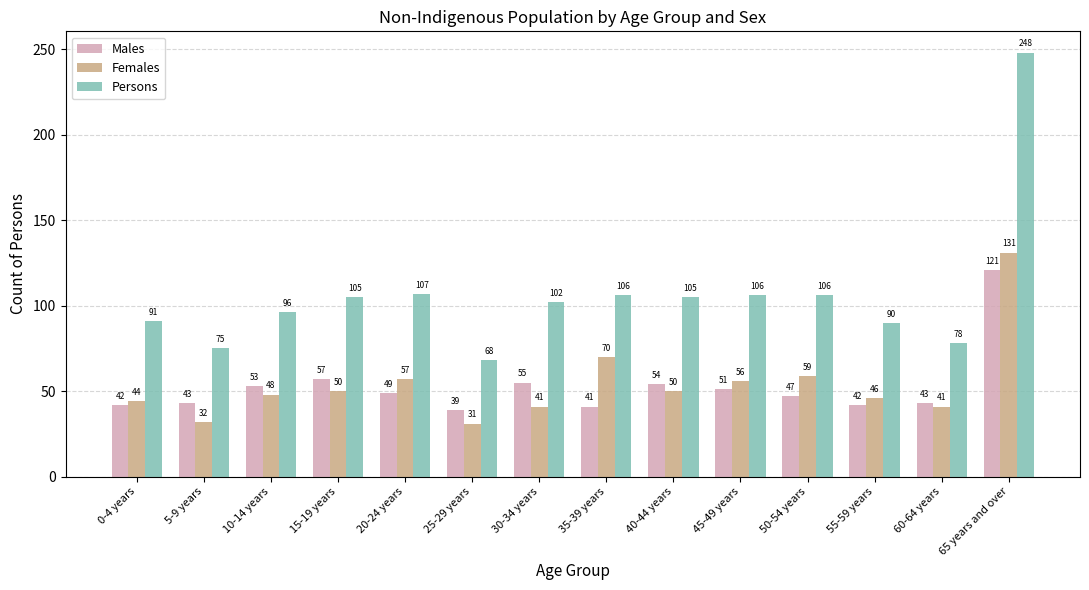

Rank the series by their maximum value, from lowest to highest.

Males, Females, Persons